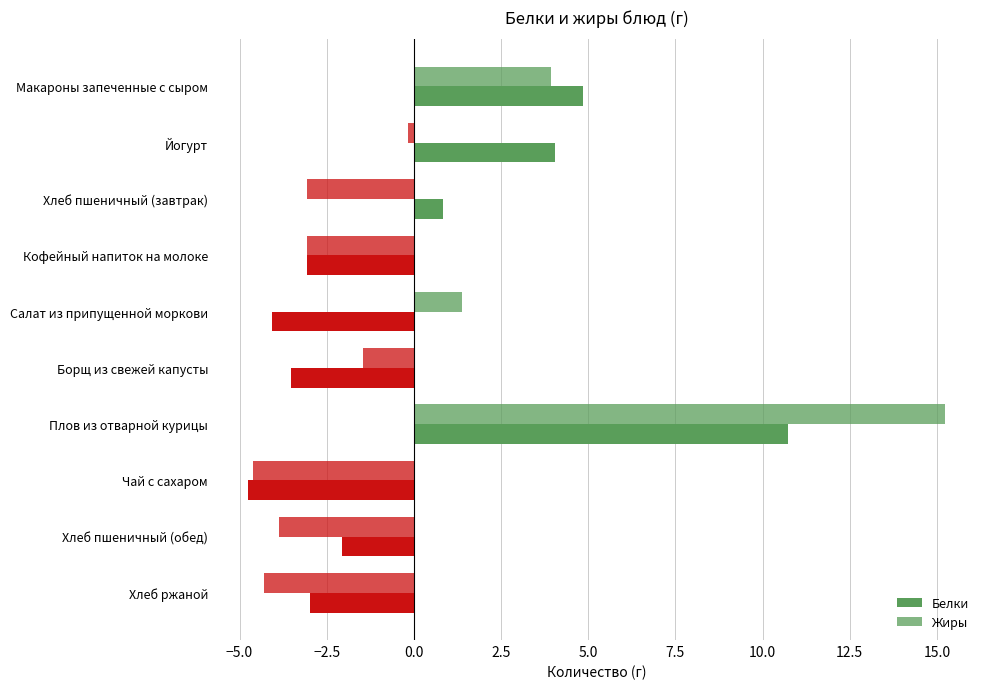

What is the maximum value for Жиры?

15.2